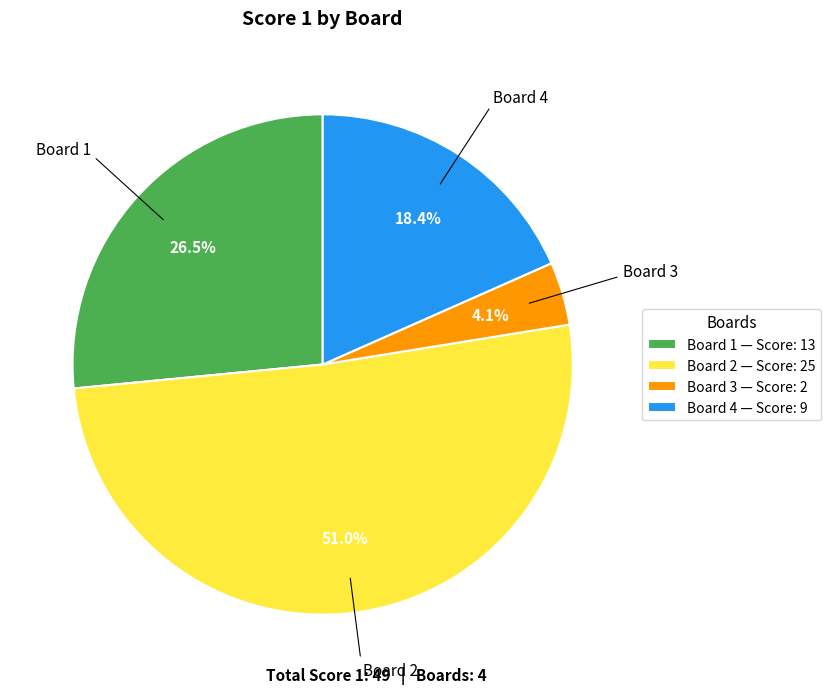

Is the sum of Board 1 and Board 2 greater than half?

Yes